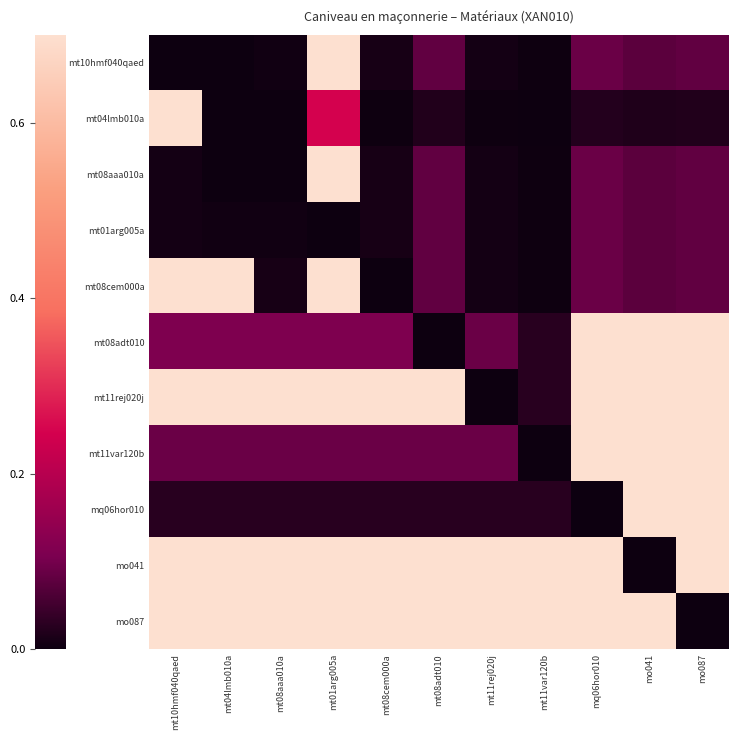

How many series are shown in this chart?

11